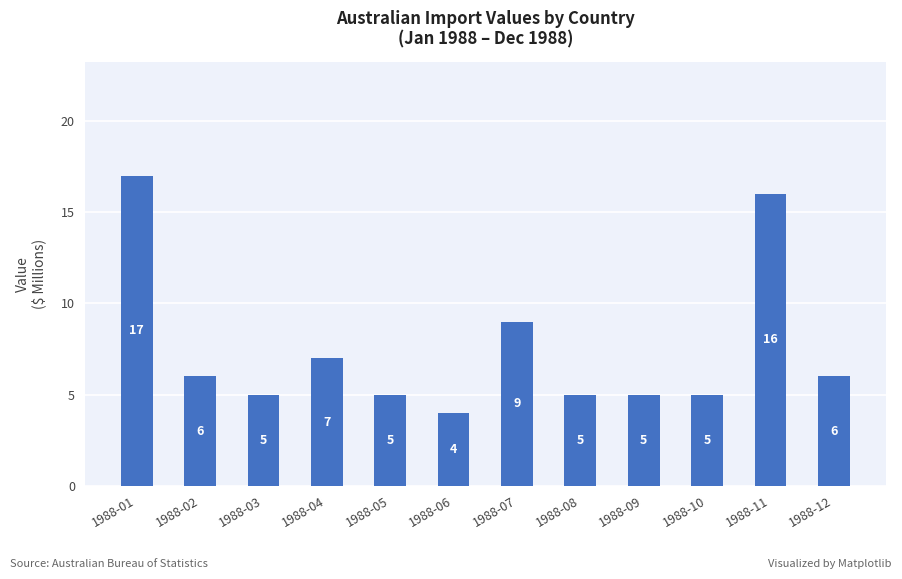

Where does the data first go above 6?

1988-01